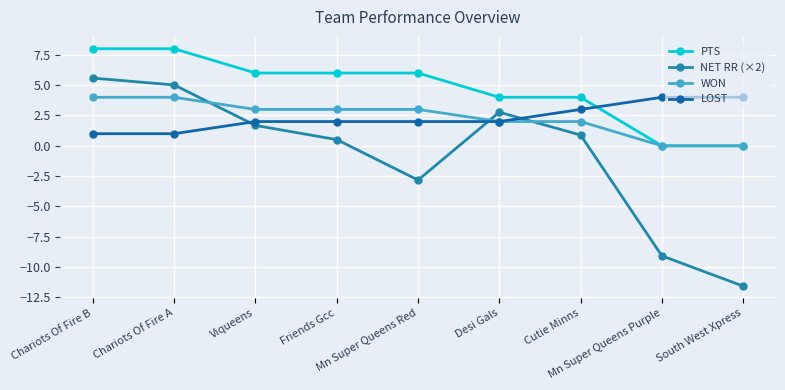

How many categories are shown in the chart?

9